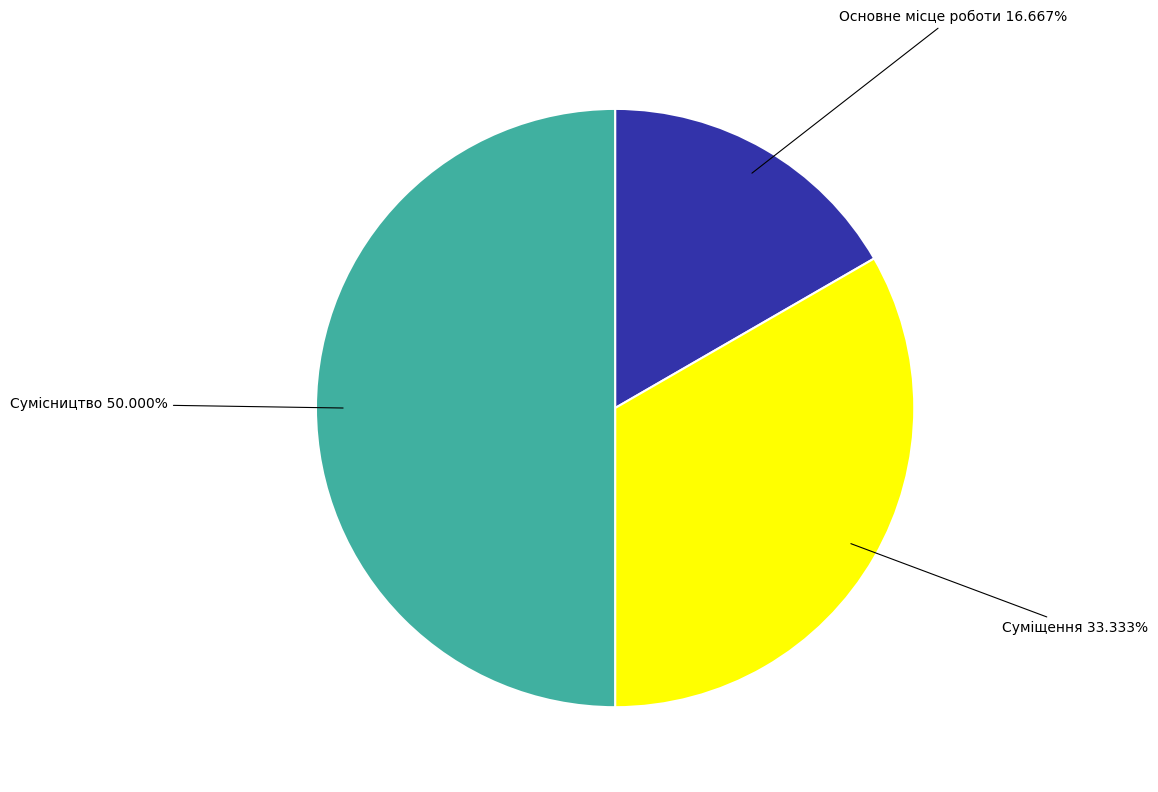

How many slices are in this pie chart?

3